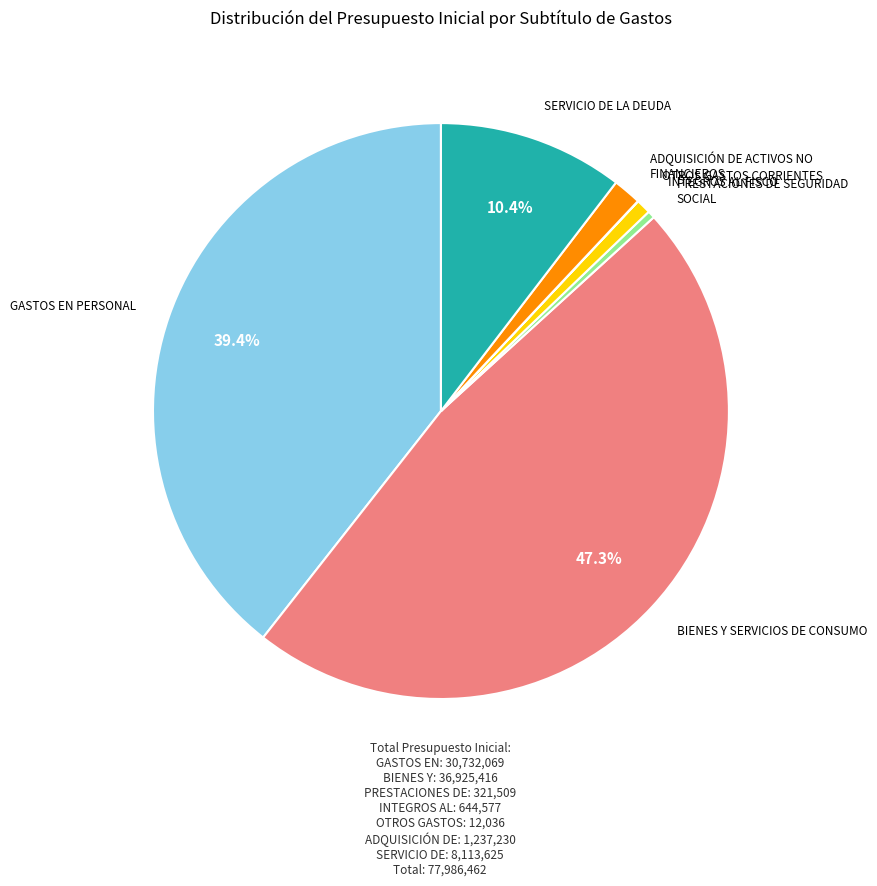

Is there any slice that represents more than half of the pie?

No